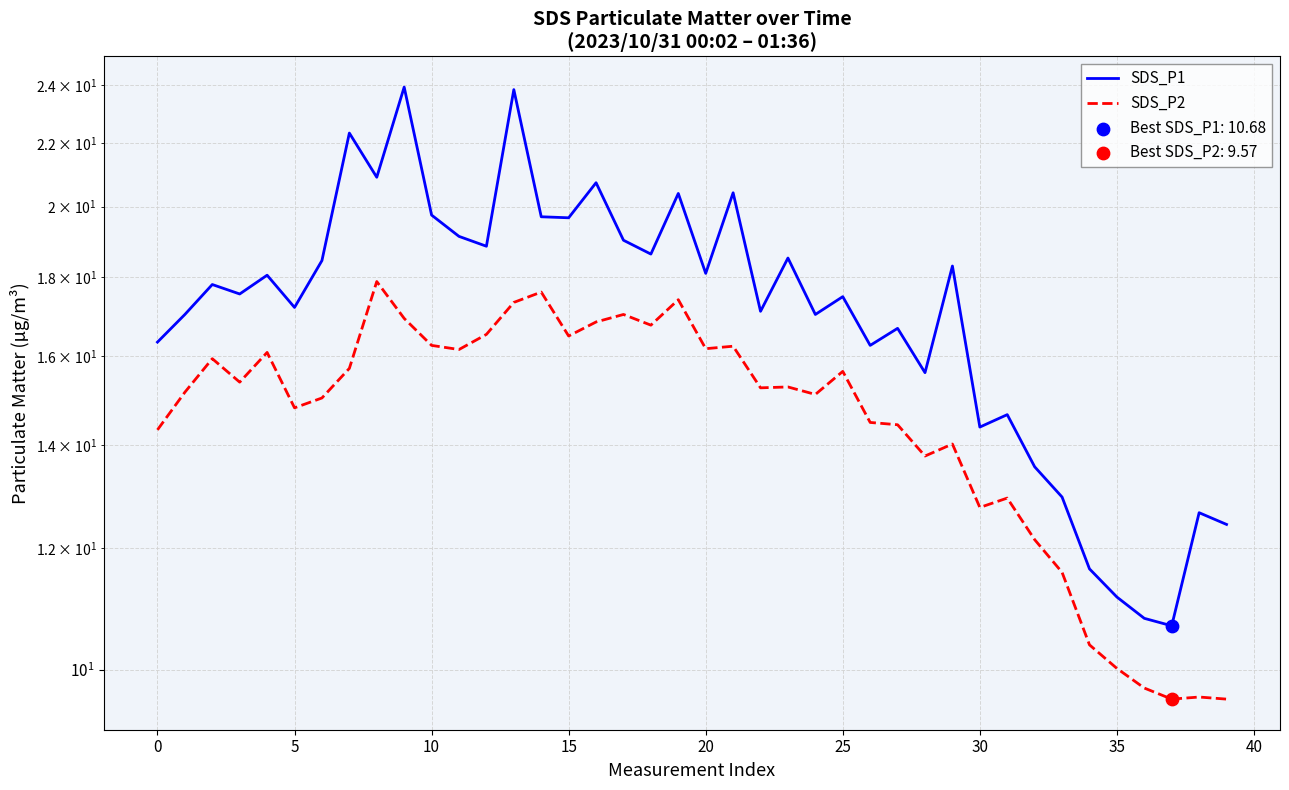

At which category is the sum across all series the highest?

13